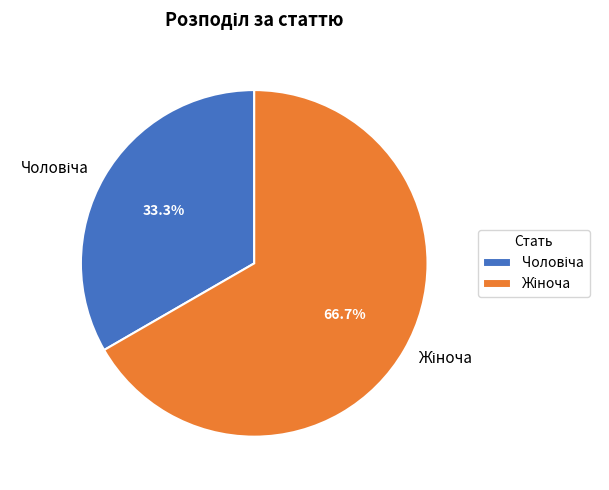

Does any single category account for the majority?

Yes